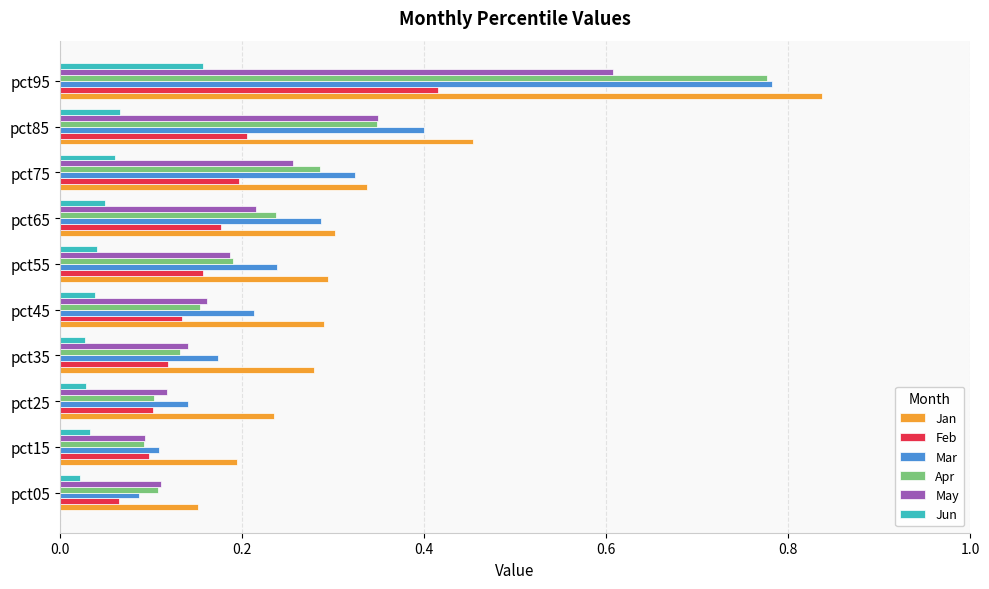

Which category has the highest value across all series?

pct95